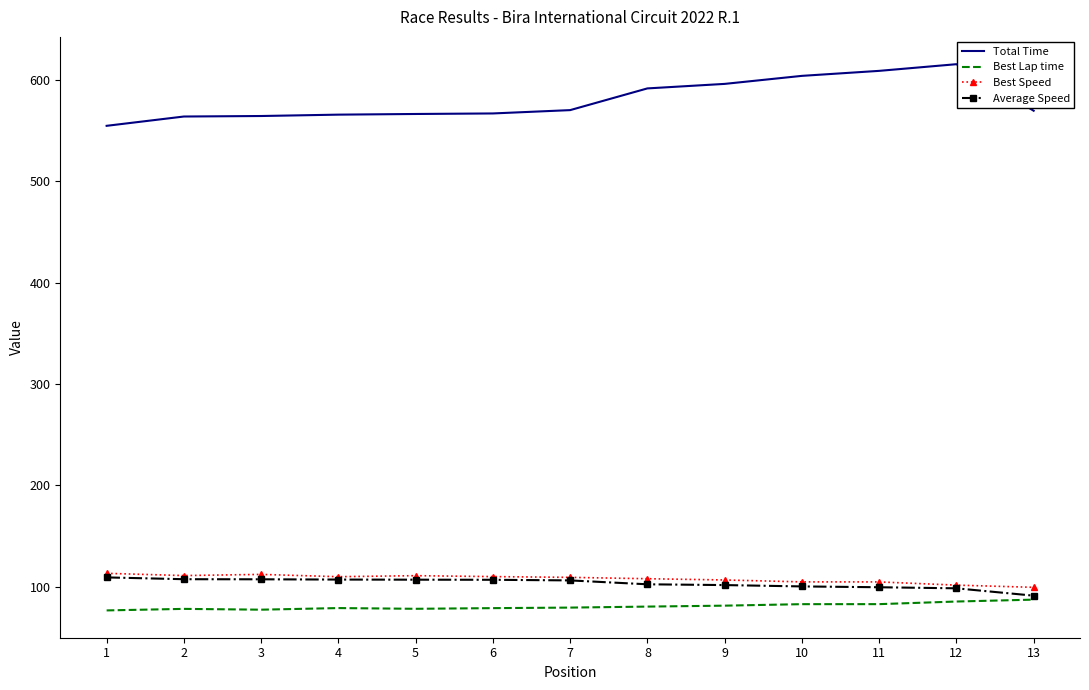

Where does the Best Lap time series first go above 79?

7